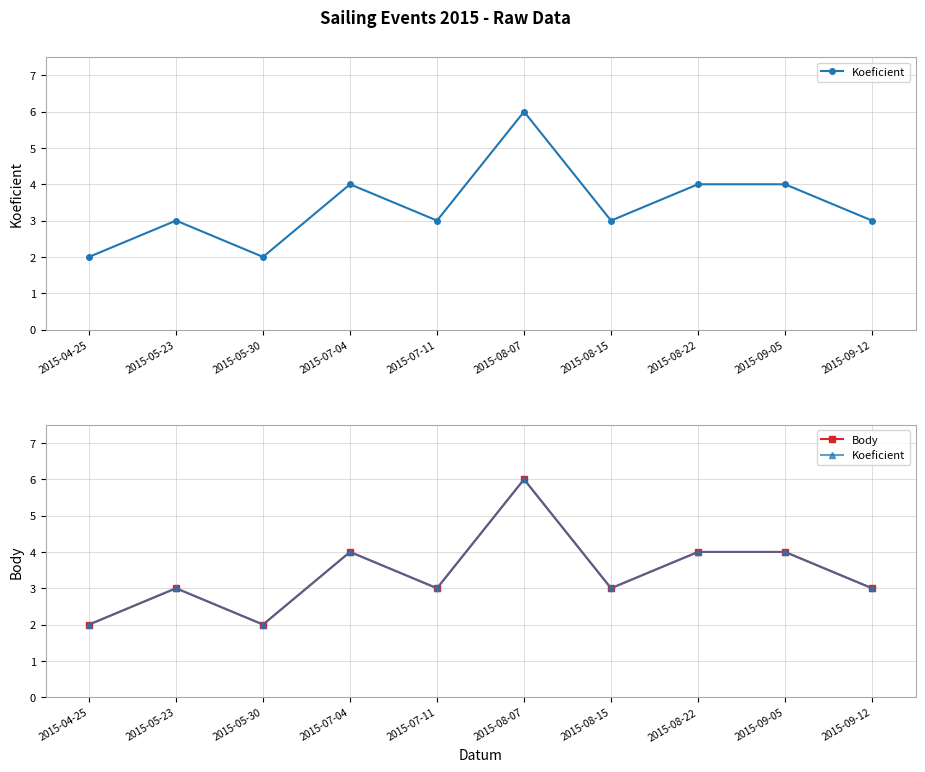

What are all the series names shown in the legend?

Koeficient, Body